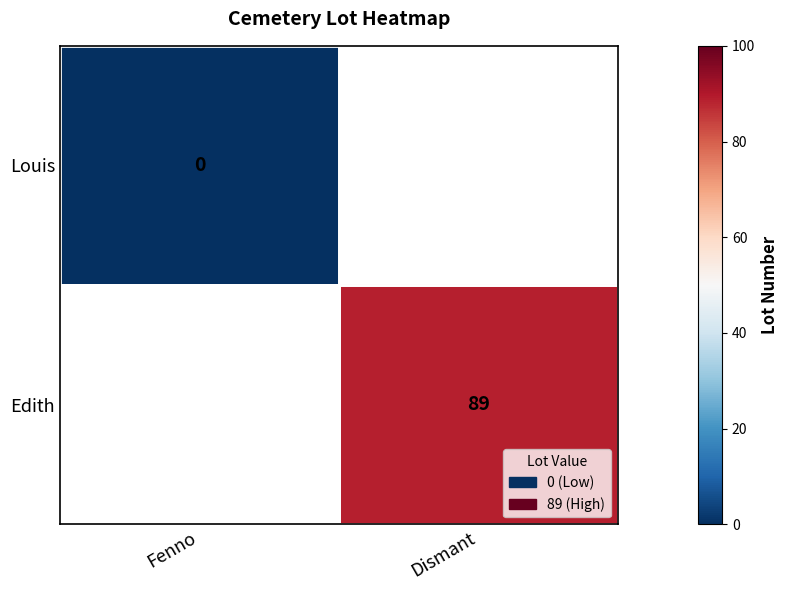

True or false: Edith has a value of 89 at Dismant.

True